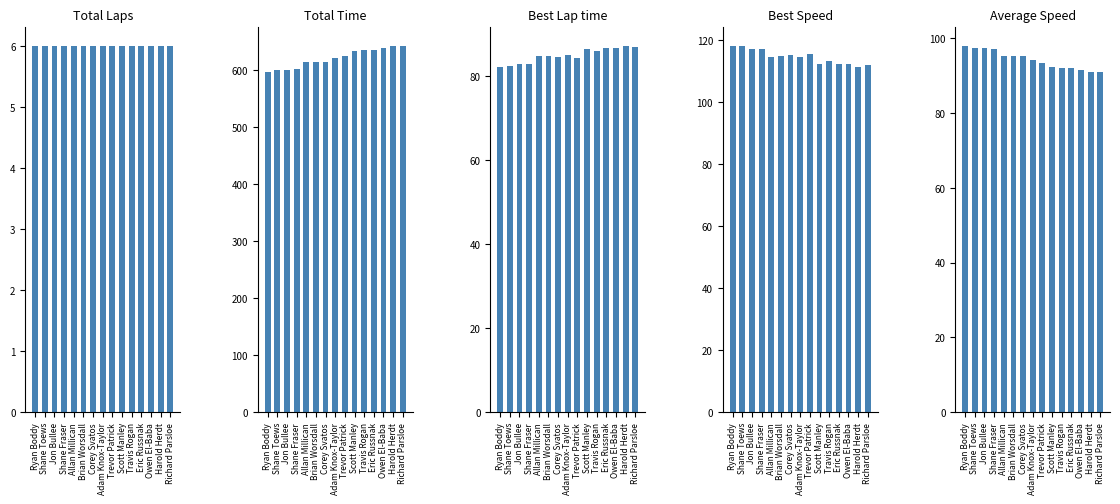

At which label does Best Lap time reach its peak?

Harold Herdt